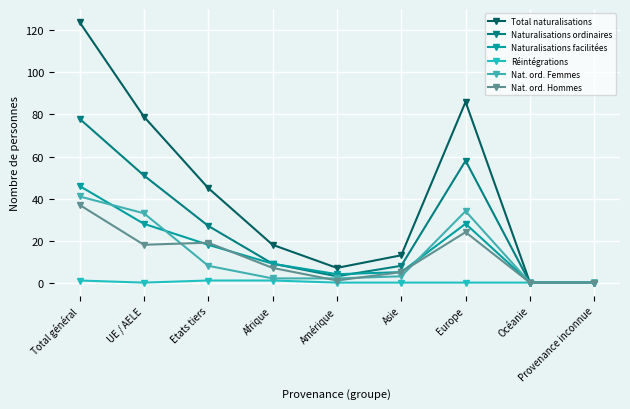

The Naturalisations ordinaires series shows -38 at Océanie. True or false?

False